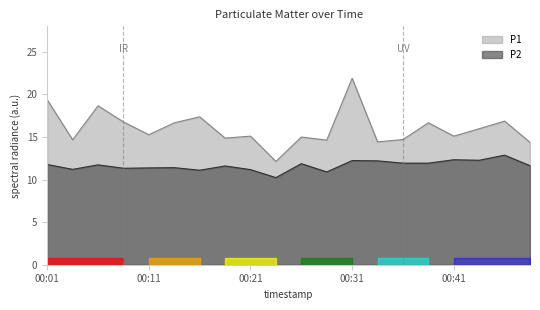

True or false: P2 has a value of 21.3 at 00:33.

False